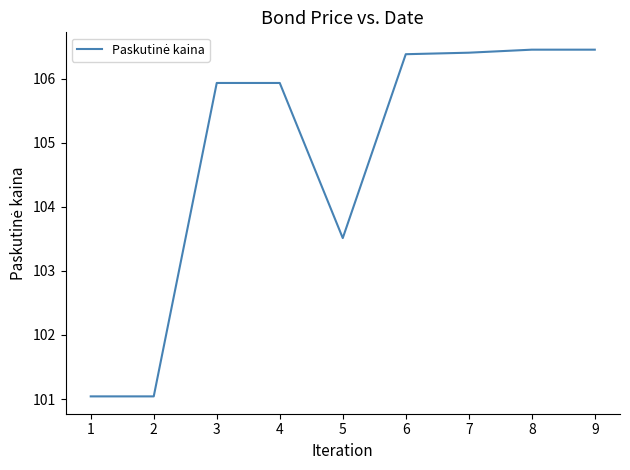

Where is the data nearest to the value 103?

5